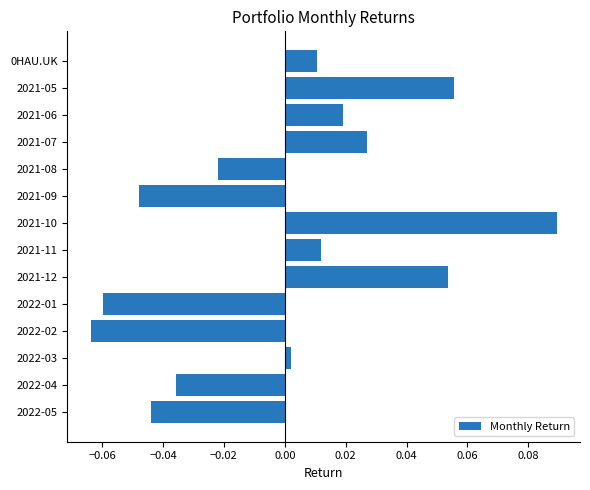

Which label corresponds to the smallest value in the chart?

2022-02